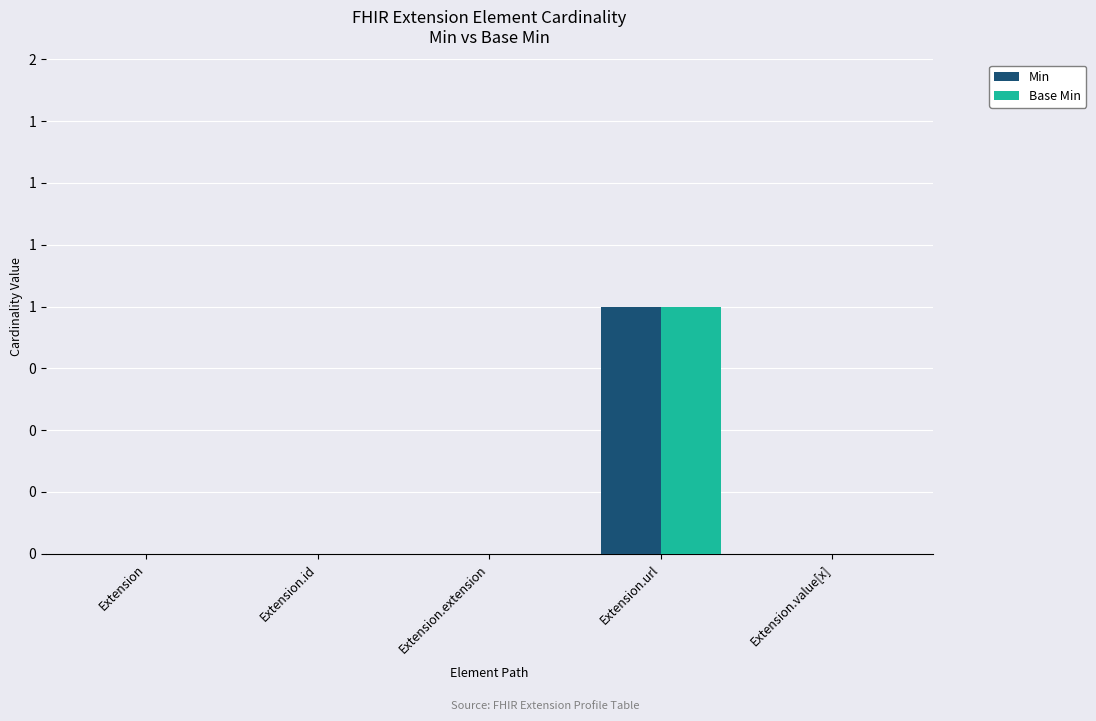

What is the maximum value for Min?

1